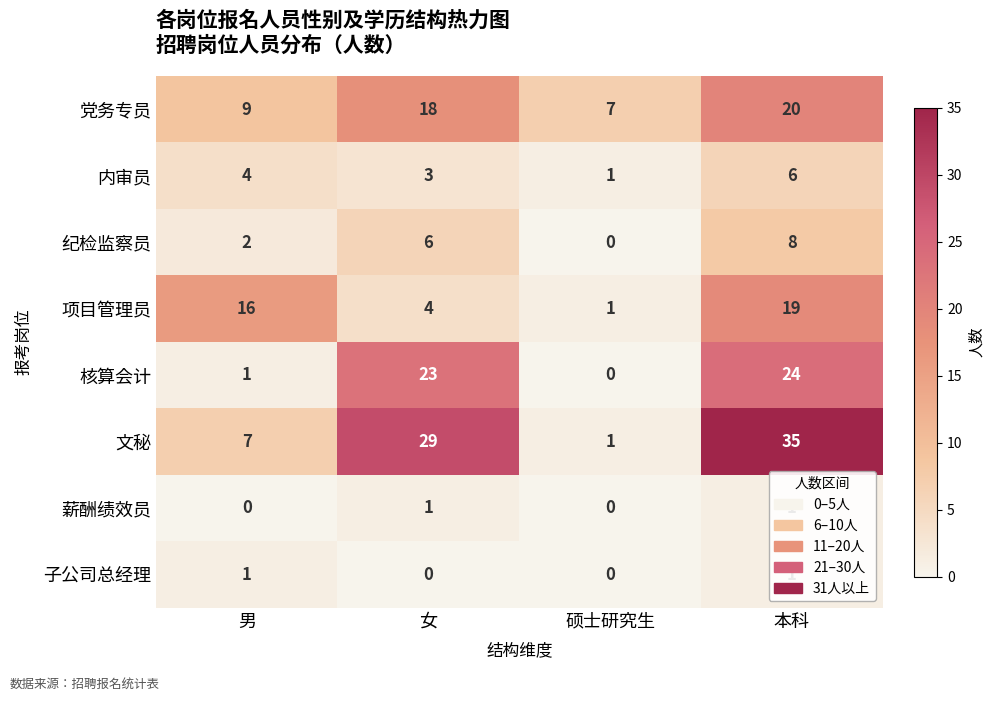

What is the difference between the 项目管理员 values at 男 and 硕士研究生?

15